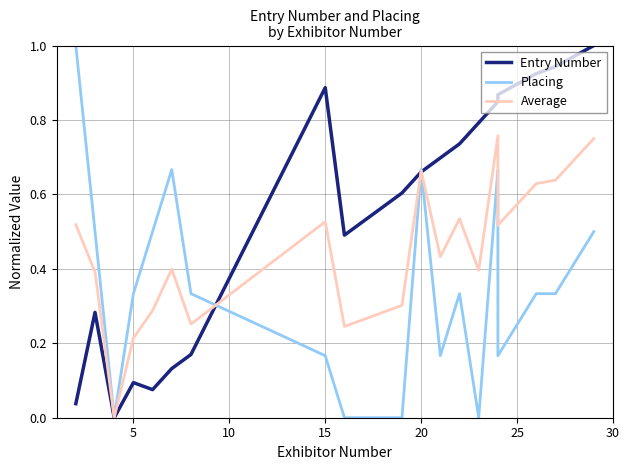

How many categories are shown in the chart?

20